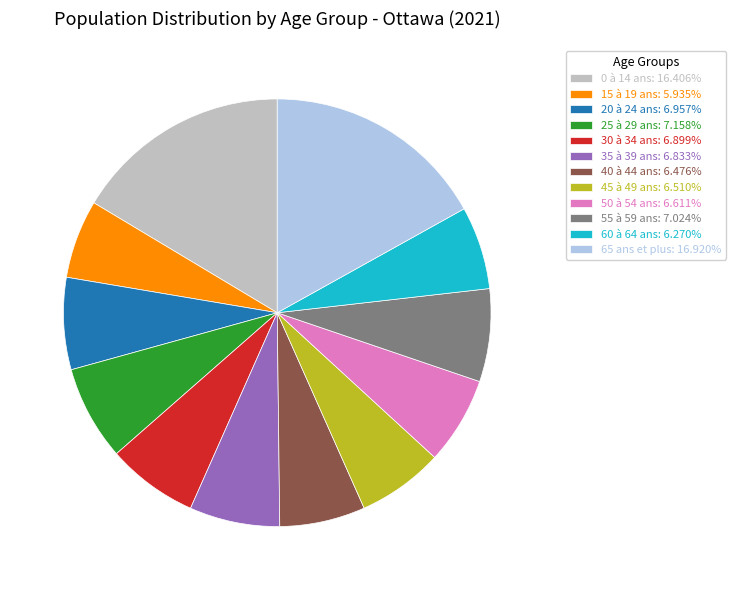

Approximately how many times larger is the value at 55 à 59 ans: 7.024% compared to 30 à 34 ans: 6.899%?

1.0